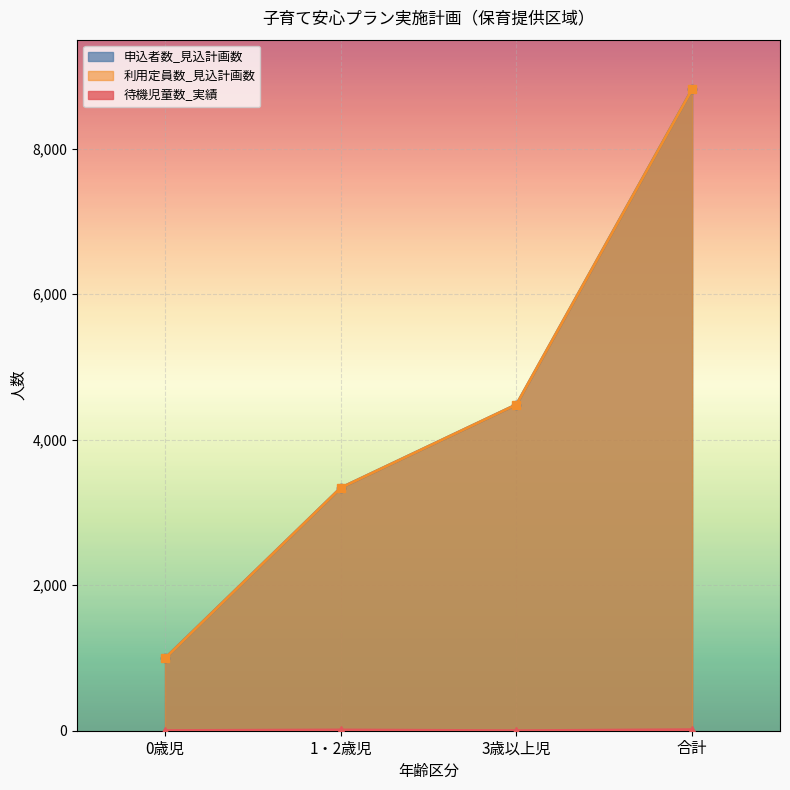

What is the difference between the maximum and minimum values in the 申込者数_見込計画数 series?

7823